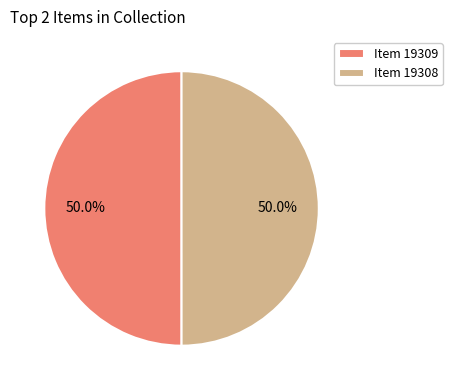

Approximately how many times larger is the value at Item 19309 compared to Item 19308?

1.0